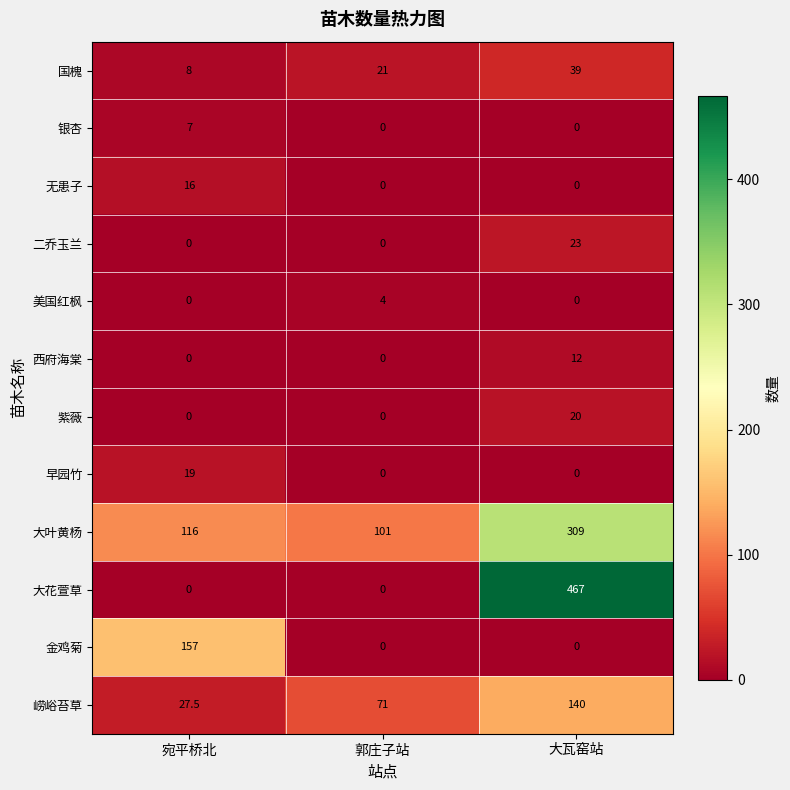

What is the highest value of the 紫薇 series?

20.0